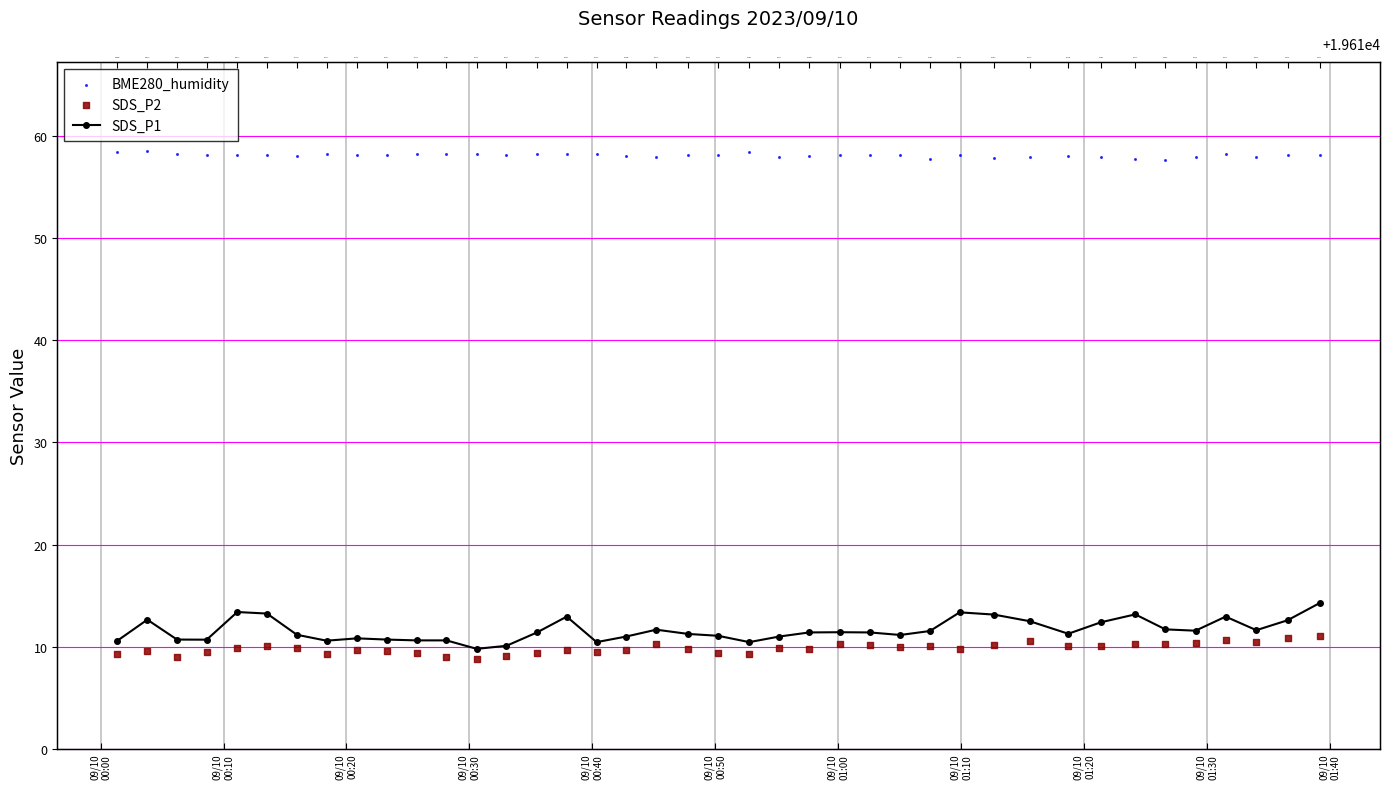

Which series reaches the minimum Y coordinate?

SDS_P2